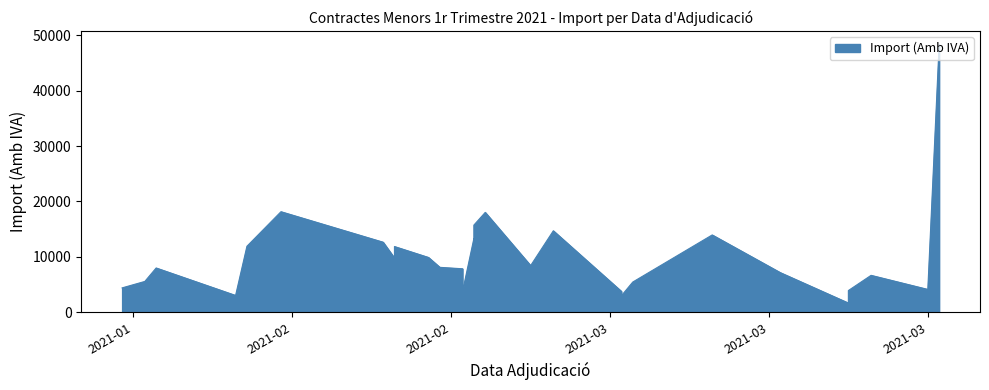

What is the change in value from 2021-02-18 to 2021-02-11?

+7623.0